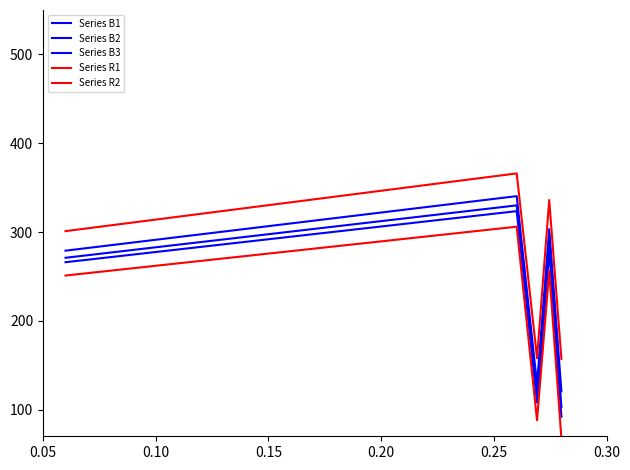

True or false: Series B2 and Series B3 intersect in this chart.

False